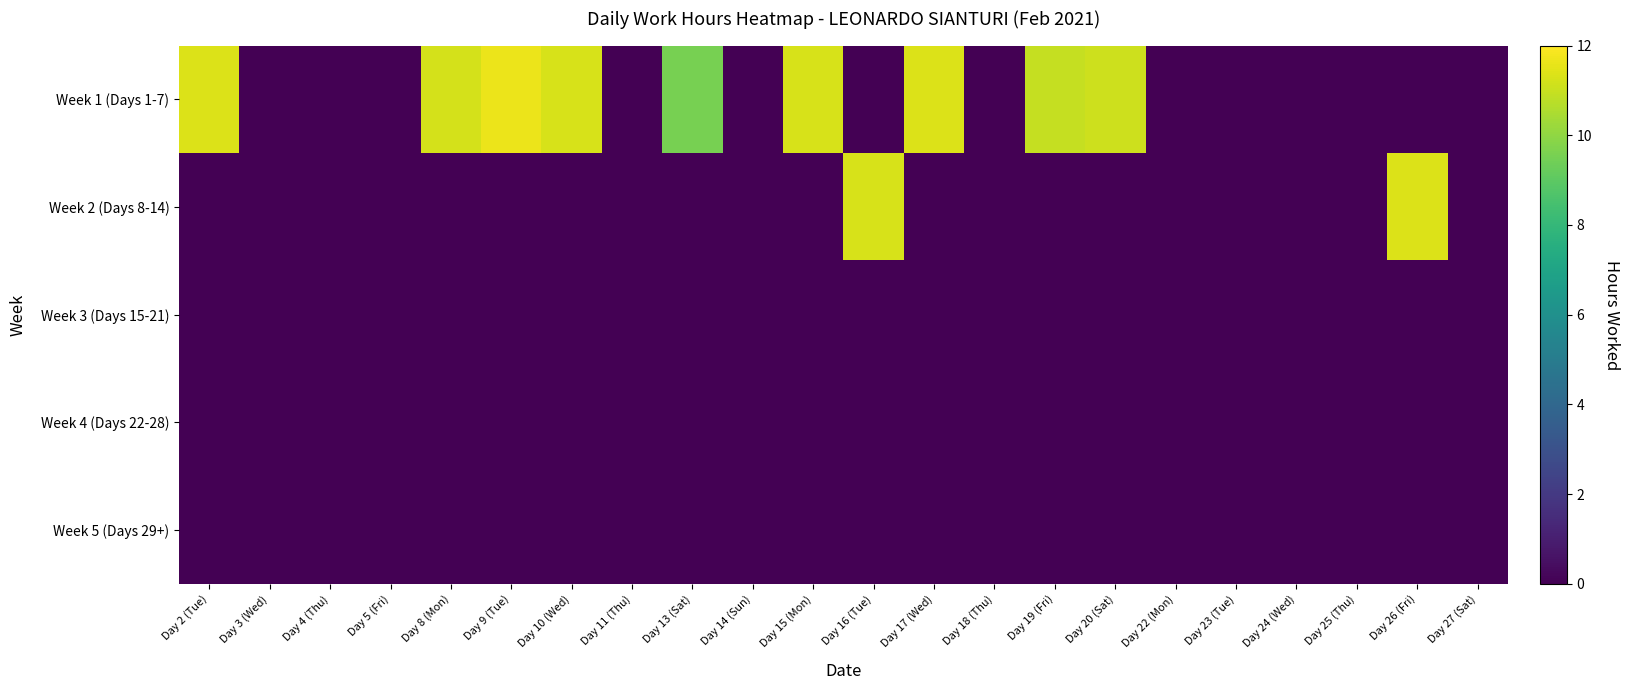

Reading right to left, transcribe all the data shown in this chart.

Week 1 (Days 1-7): Day 27 (Sat)=0.0	Day 26 (Fri)=0.0	Day 25 (Thu)=0.0	Day 24 (Wed)=0.0	Day 23 (Tue)=0.0	Day 22 (Mon)=0.0	Day 20 (Sat)=11.1	Day 19 (Fri)=11.0	Day 18 (Thu)=0.0	Day 17 (Wed)=11.3	Day 16 (Tue)=0.0	Day 15 (Mon)=11.3	Day 14 (Sun)=0.0	Day 13 (Sat)=9.6	Day 11 (Thu)=0.0	Day 10 (Wed)=11.3	Day 9 (Tue)=11.7	Day 8 (Mon)=11.2	Day 5 (Fri)=0.0	Day 4 (Thu)=0.0	Day 3 (Wed)=0.0	Day 2 (Tue)=11.4
Week 2 (Days 8-14): Day 27 (Sat)=0.0	Day 26 (Fri)=11.4	Day 25 (Thu)=0.0	Day 24 (Wed)=0.0	Day 23 (Tue)=0.0	Day 22 (Mon)=0.0	Day 20 (Sat)=0.0	Day 19 (Fri)=0.0	Day 18 (Thu)=0.0	Day 17 (Wed)=0.0	Day 16 (Tue)=11.3	Day 15 (Mon)=0.0	Day 14 (Sun)=0.0	Day 13 (Sat)=0.0	Day 11 (Thu)=0.0	Day 10 (Wed)=0.0	Day 9 (Tue)=0.0	Day 8 (Mon)=0.0	Day 5 (Fri)=0.0	Day 4 (Thu)=0.0	Day 3 (Wed)=0.0	Day 2 (Tue)=0.0
Week 3 (Days 15-21): Day 27 (Sat)=0.0	Day 26 (Fri)=0.0	Day 25 (Thu)=0.0	Day 24 (Wed)=0.0	Day 23 (Tue)=0.0	Day 22 (Mon)=0.0	Day 20 (Sat)=0.0	Day 19 (Fri)=0.0	Day 18 (Thu)=0.0	Day 17 (Wed)=0.0	Day 16 (Tue)=0.0	Day 15 (Mon)=0.0	Day 14 (Sun)=0.0	Day 13 (Sat)=0.0	Day 11 (Thu)=0.0	Day 10 (Wed)=0.0	Day 9 (Tue)=0.0	Day 8 (Mon)=0.0	Day 5 (Fri)=0.0	Day 4 (Thu)=0.0	Day 3 (Wed)=0.0	Day 2 (Tue)=0.0
Week 4 (Days 22-28): Day 27 (Sat)=0.0	Day 26 (Fri)=0.0	Day 25 (Thu)=0.0	Day 24 (Wed)=0.0	Day 23 (Tue)=0.0	Day 22 (Mon)=0.0	Day 20 (Sat)=0.0	Day 19 (Fri)=0.0	Day 18 (Thu)=0.0	Day 17 (Wed)=0.0	Day 16 (Tue)=0.0	Day 15 (Mon)=0.0	Day 14 (Sun)=0.0	Day 13 (Sat)=0.0	Day 11 (Thu)=0.0	Day 10 (Wed)=0.0	Day 9 (Tue)=0.0	Day 8 (Mon)=0.0	Day 5 (Fri)=0.0	Day 4 (Thu)=0.0	Day 3 (Wed)=0.0	Day 2 (Tue)=0.0
Week 5 (Days 29+): Day 27 (Sat)=0.0	Day 26 (Fri)=0.0	Day 25 (Thu)=0.0	Day 24 (Wed)=0.0	Day 23 (Tue)=0.0	Day 22 (Mon)=0.0	Day 20 (Sat)=0.0	Day 19 (Fri)=0.0	Day 18 (Thu)=0.0	Day 17 (Wed)=0.0	Day 16 (Tue)=0.0	Day 15 (Mon)=0.0	Day 14 (Sun)=0.0	Day 13 (Sat)=0.0	Day 11 (Thu)=0.0	Day 10 (Wed)=0.0	Day 9 (Tue)=0.0	Day 8 (Mon)=0.0	Day 5 (Fri)=0.0	Day 4 (Thu)=0.0	Day 3 (Wed)=0.0	Day 2 (Tue)=0.0